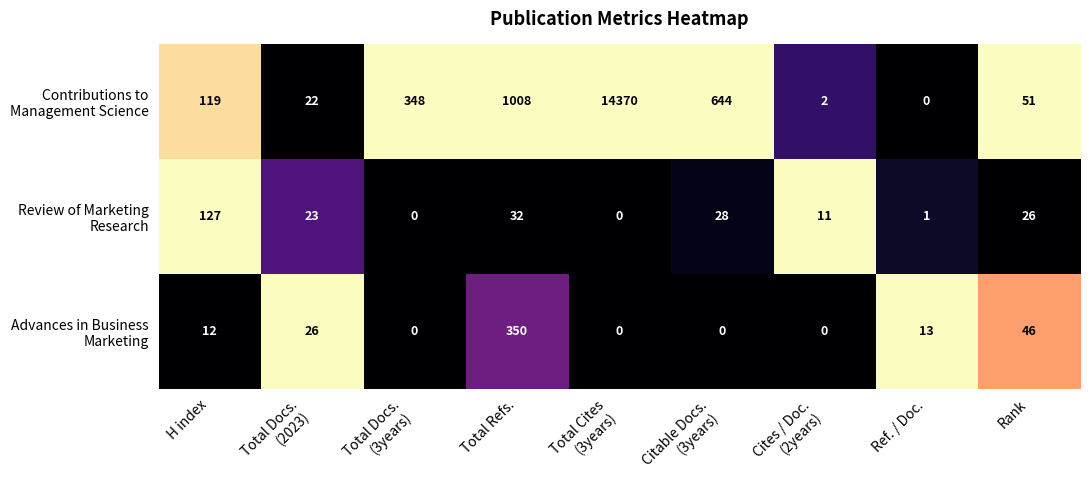

How many series are shown in this chart?

3